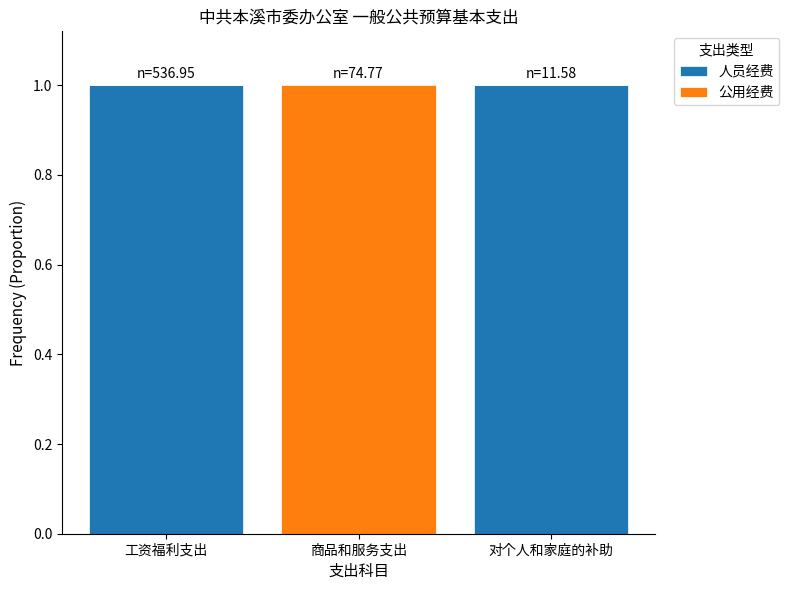

The value of 人员经费 at 商品和服务支出 is 0. True or false?

True